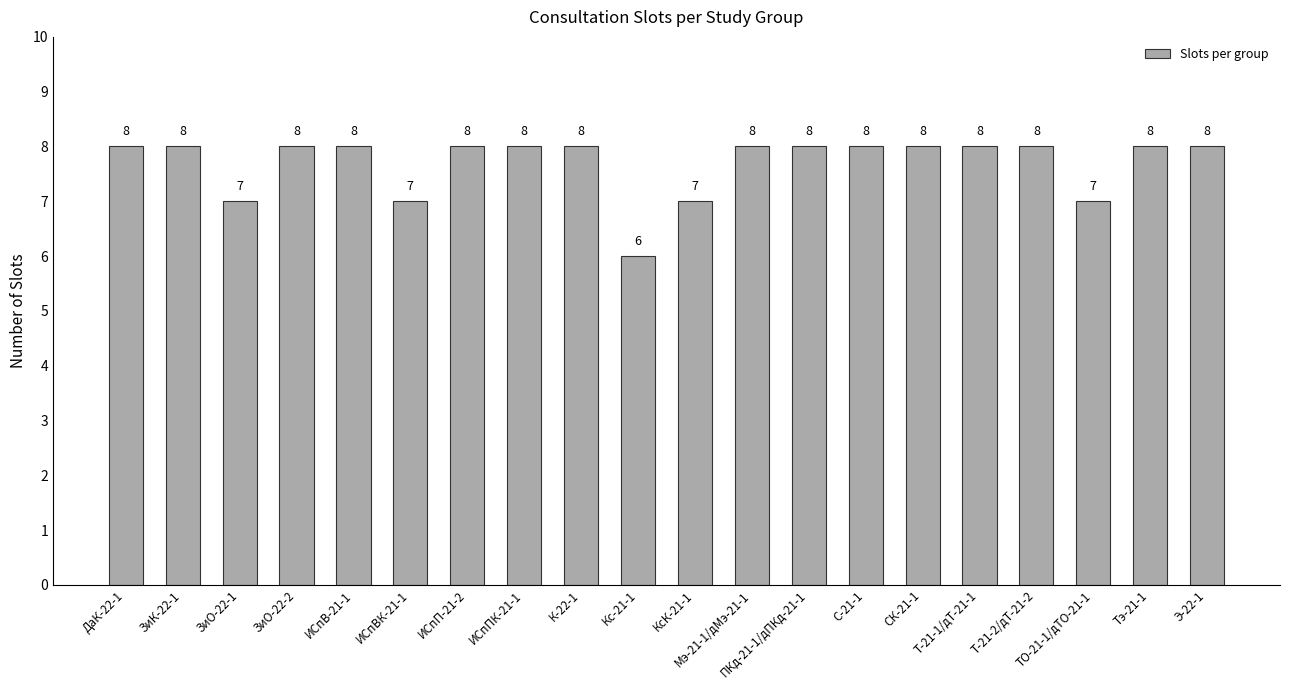

True or false: the data shows 12 at ПКд-21-1/дПКд-21-1.

False